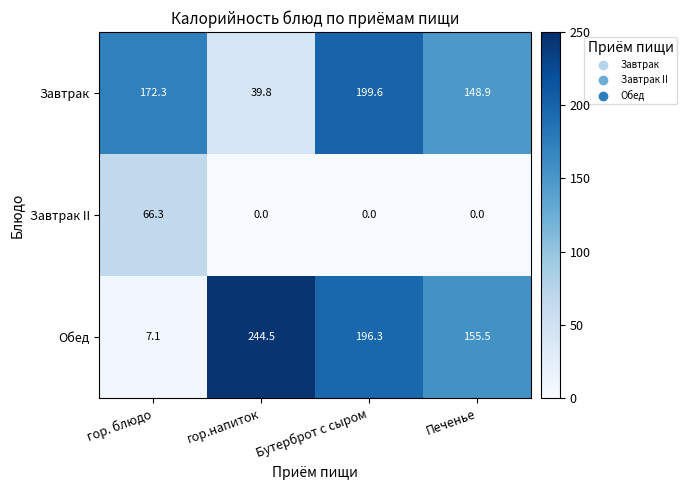

What value does the Завтрак series have at Бутерброт с сыром?

199.6